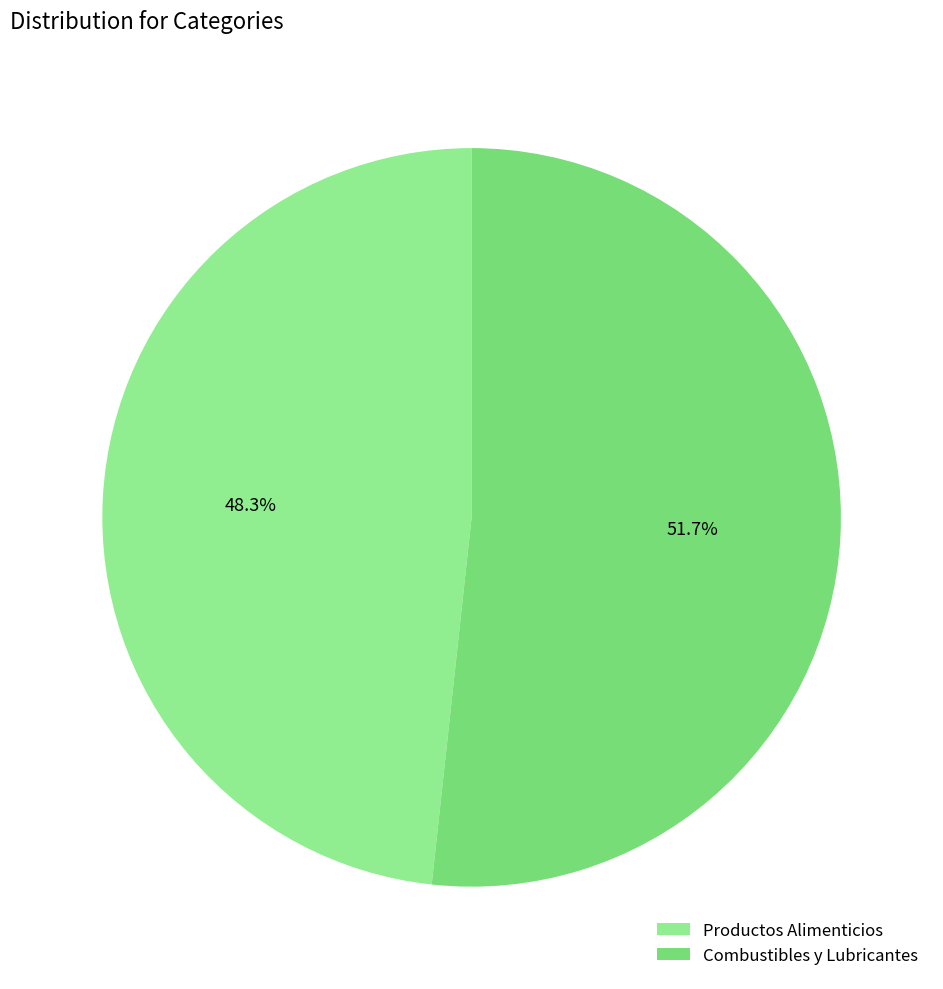

Combined, what portion of the pie is Combustibles y Lubricantes and Productos Alimenticios?

100.0%